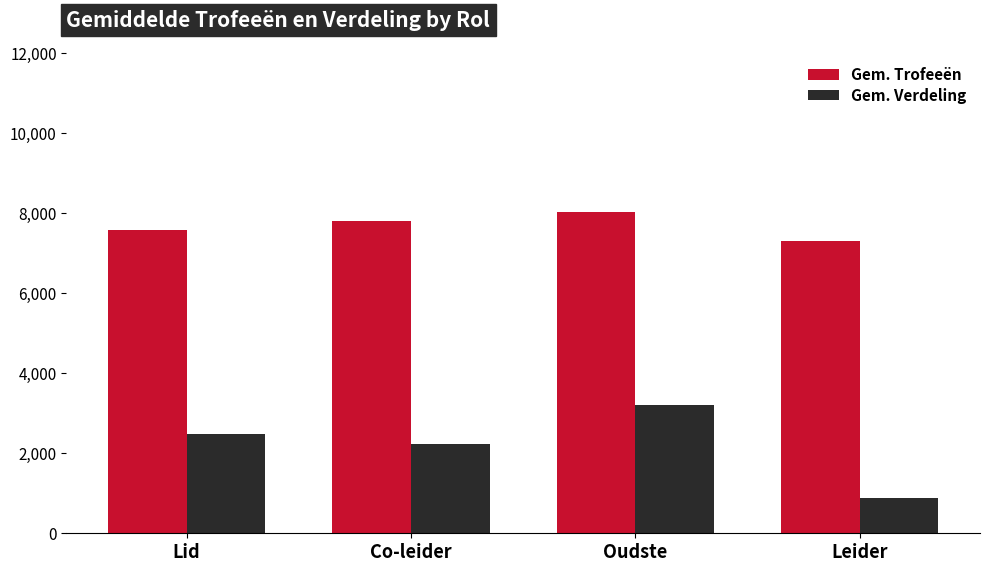

What is the sum of all Gem. Trofeeën values?

30711